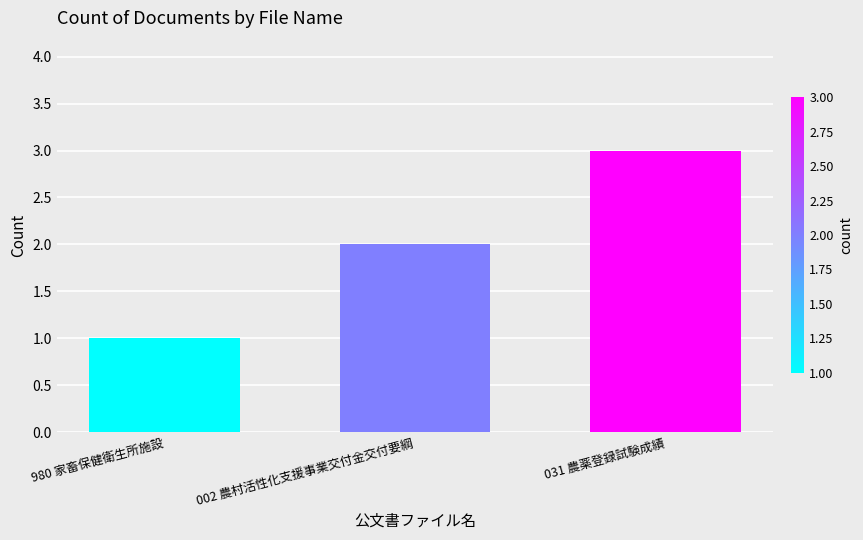

Which has a higher value, 980 家畜保健衛生所施設 or 002 農村活性化支援事業交付金交付要綱?

002 農村活性化支援事業交付金交付要綱